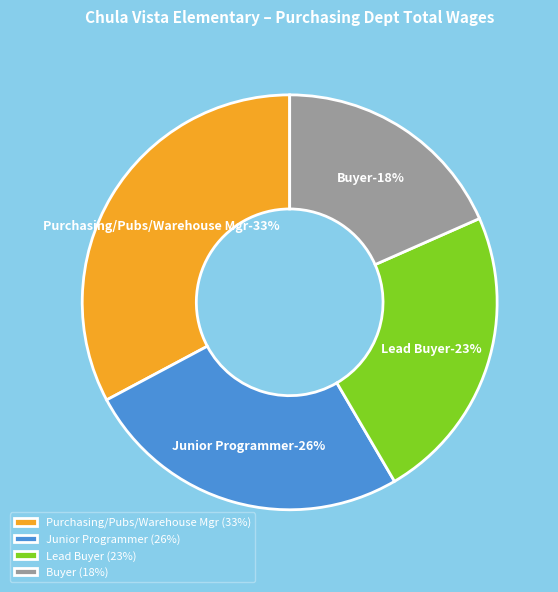

Rank the categories by value from highest to lowest.

Purchasing/Pubs/Warehouse Mgr, Junior Programmer, Lead Buyer, Buyer